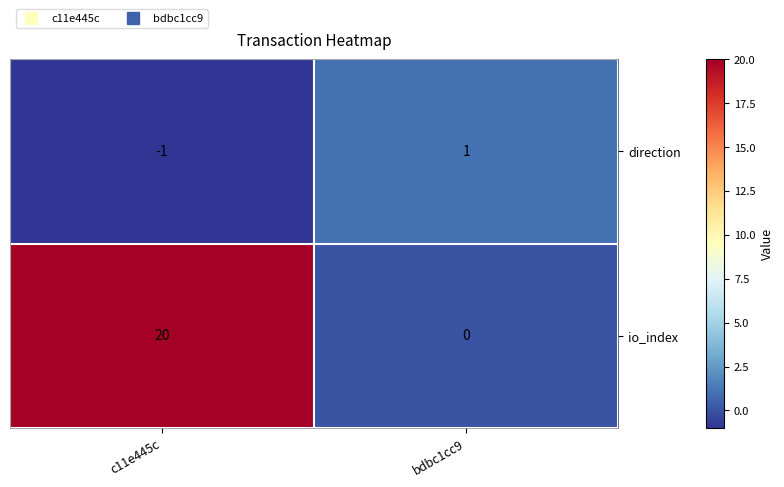

Is it true that io_index equals 31 at c11e445c?

False